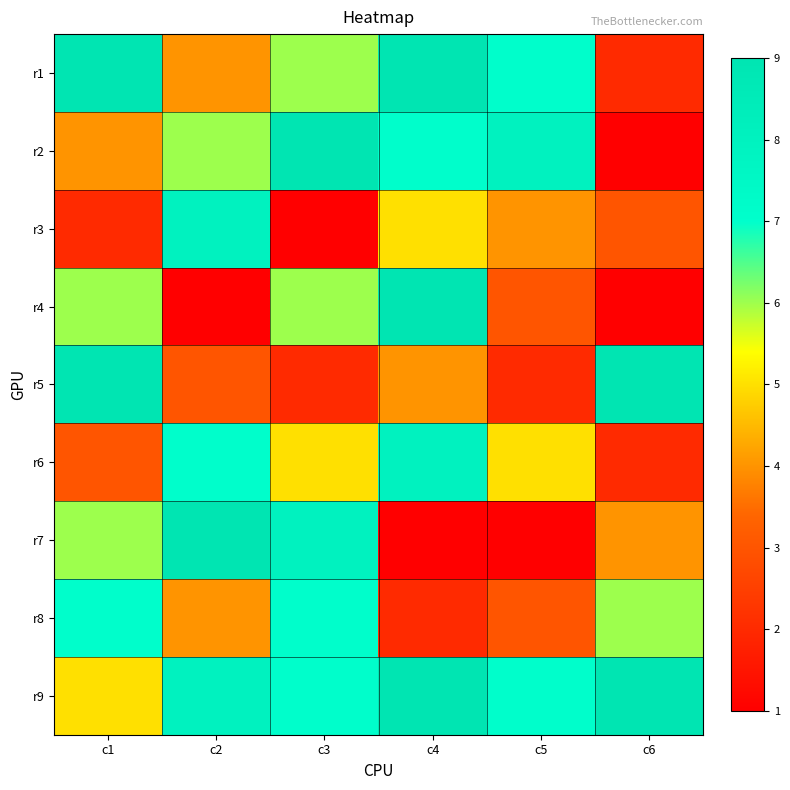

At how many categories does at least one series exceed 1?

6